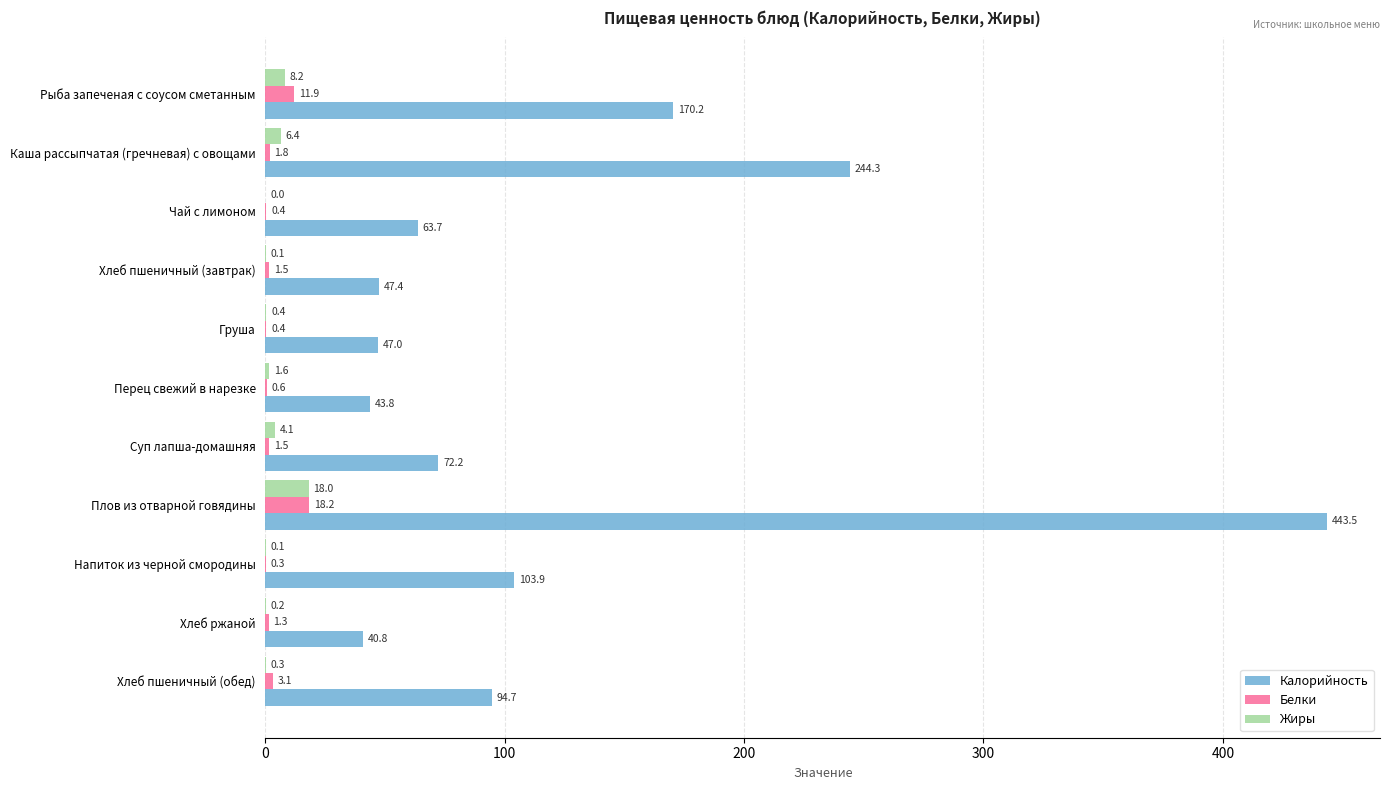

Is it true that Жиры equals 1.6 at Перец свежий в нарезке?

True